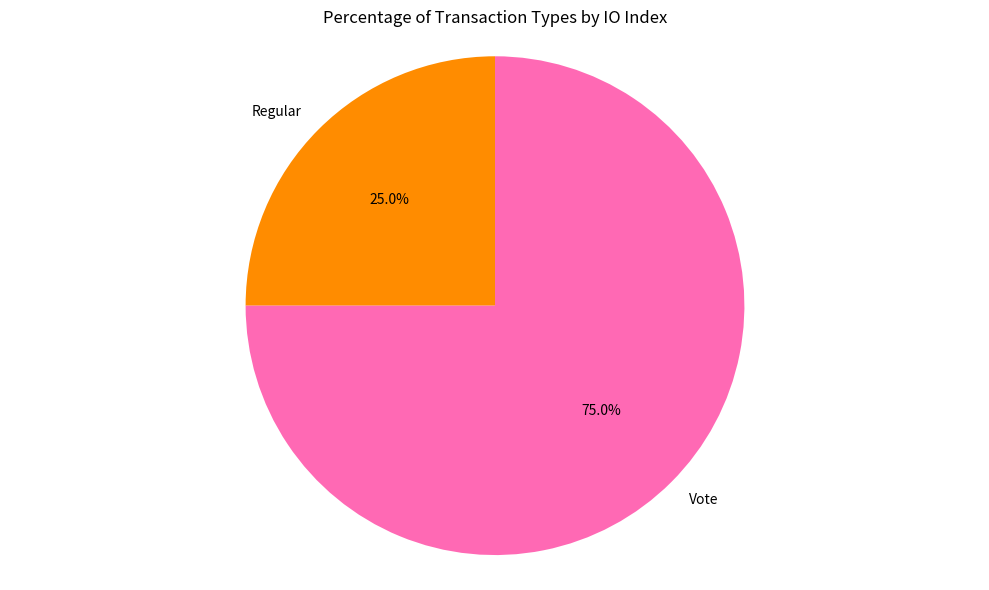

What is the majority slice?

Vote